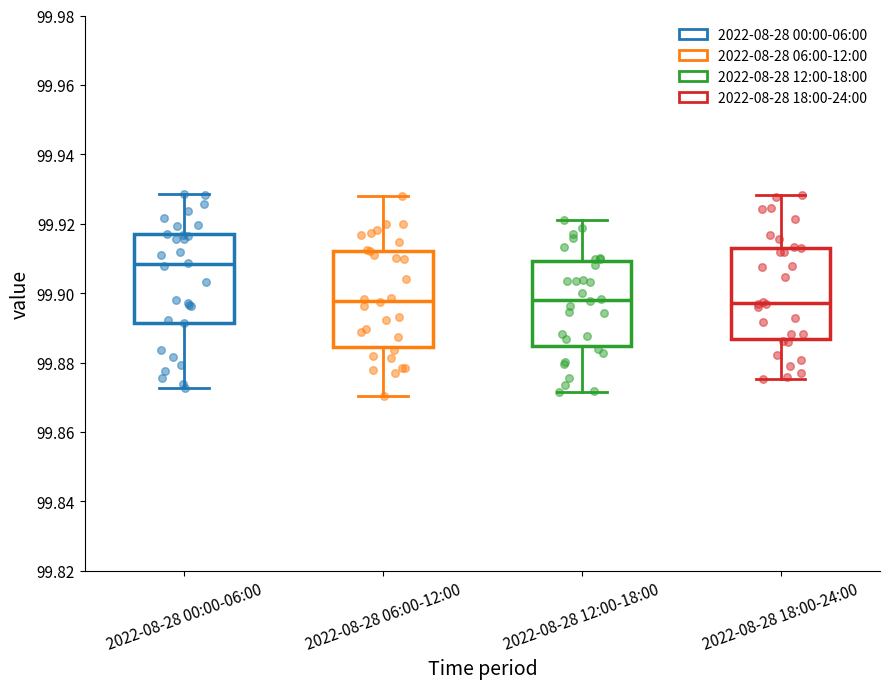

Which box's median line is the highest?

2022-08-28 00:00-06:00